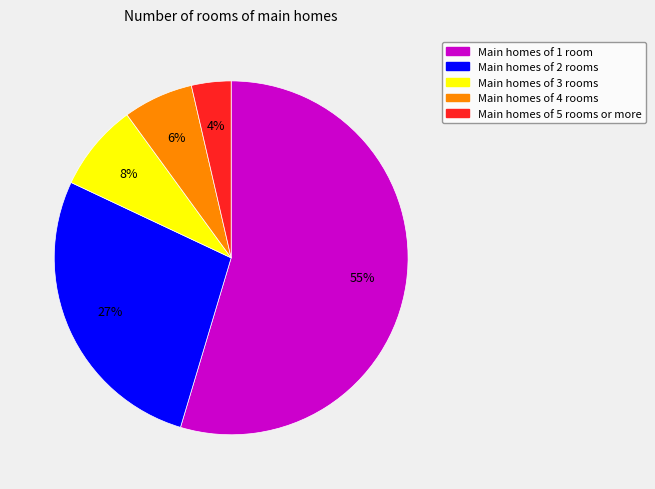

What is the largest slice in the pie chart?

Main homes of 1 room